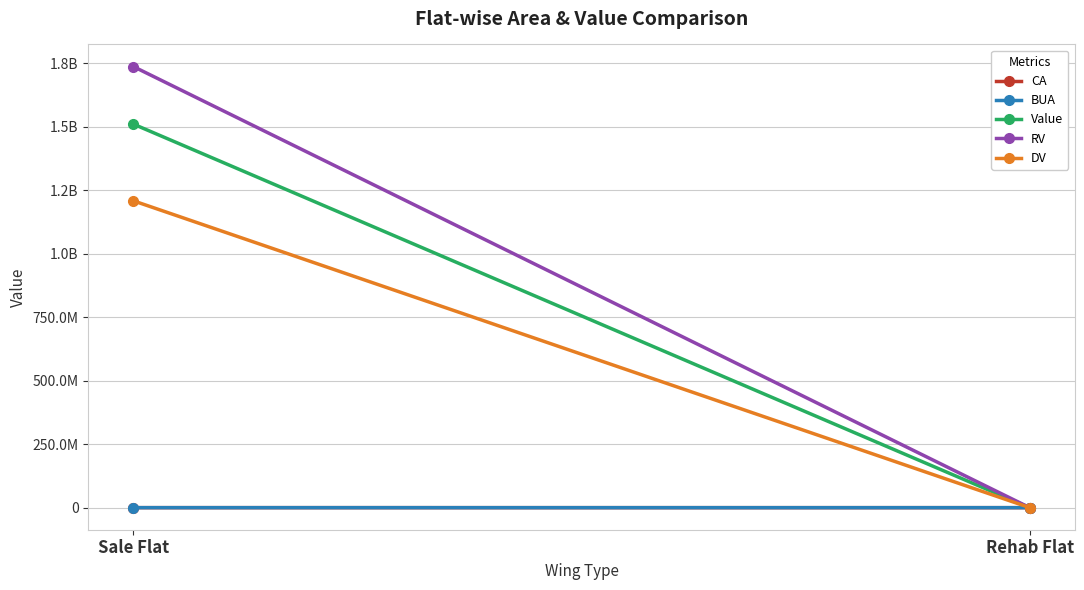

Which category has the lowest value across all series?

Rehab Flat